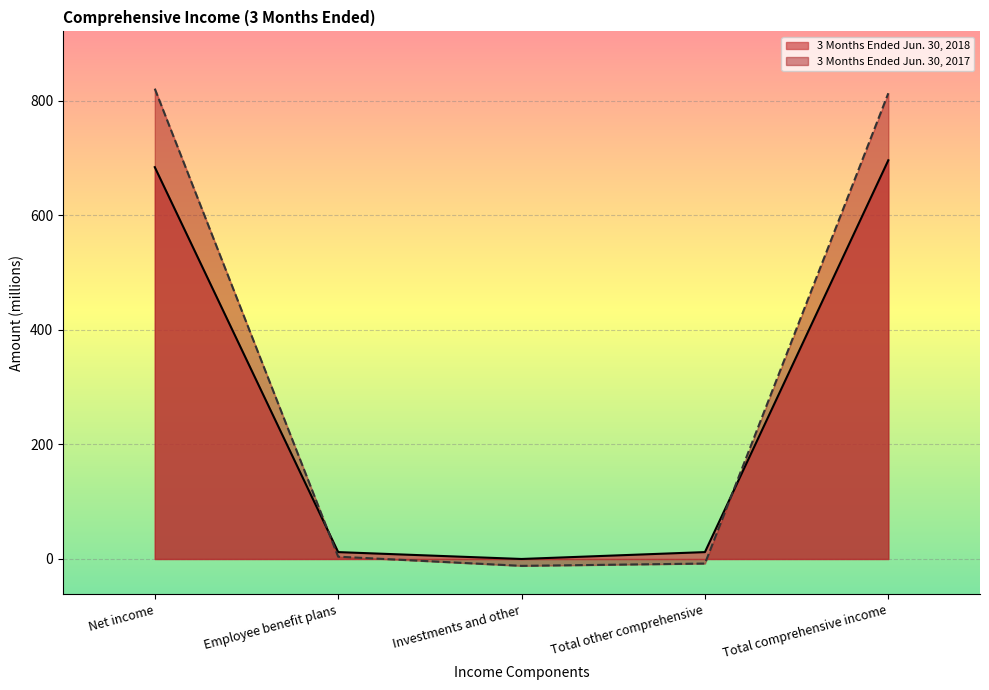

Which category has the lowest value in the 3 Months Ended Jun. 30, 2018 series?

Investments and other